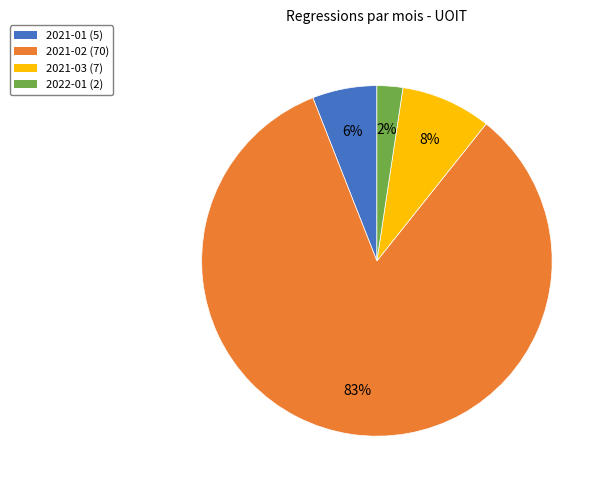

To the nearest percent, what is the combined percentage of 2022-01 and 2021-01?

8%